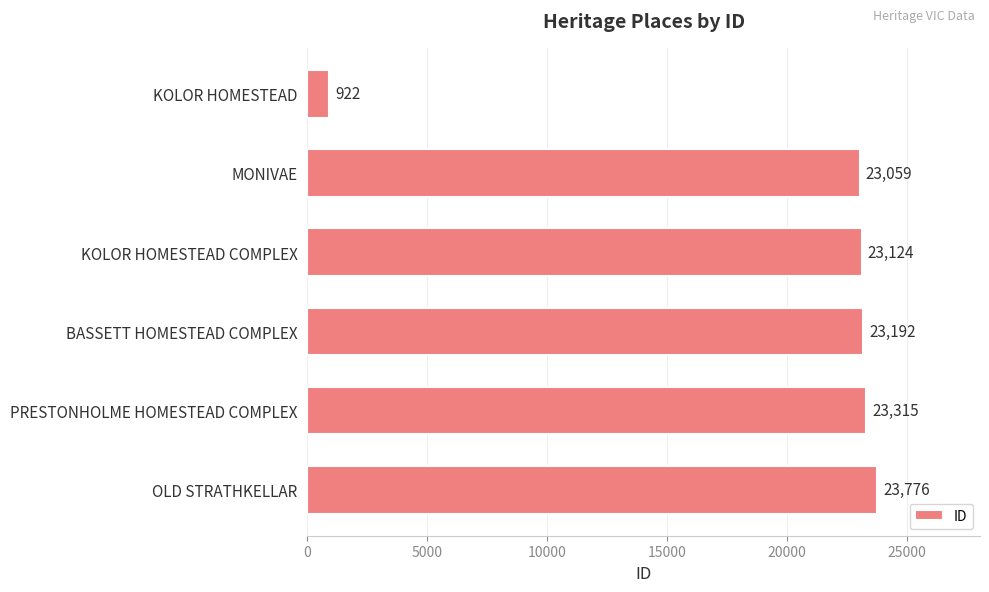

What is the approximate value at BASSETT HOMESTEAD COMPLEX, to the nearest 100?

23200